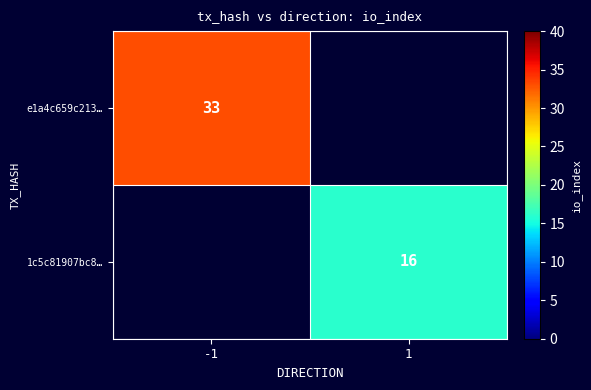

The 1c5c81907bc8… series shows 8 at 1. True or false?

False